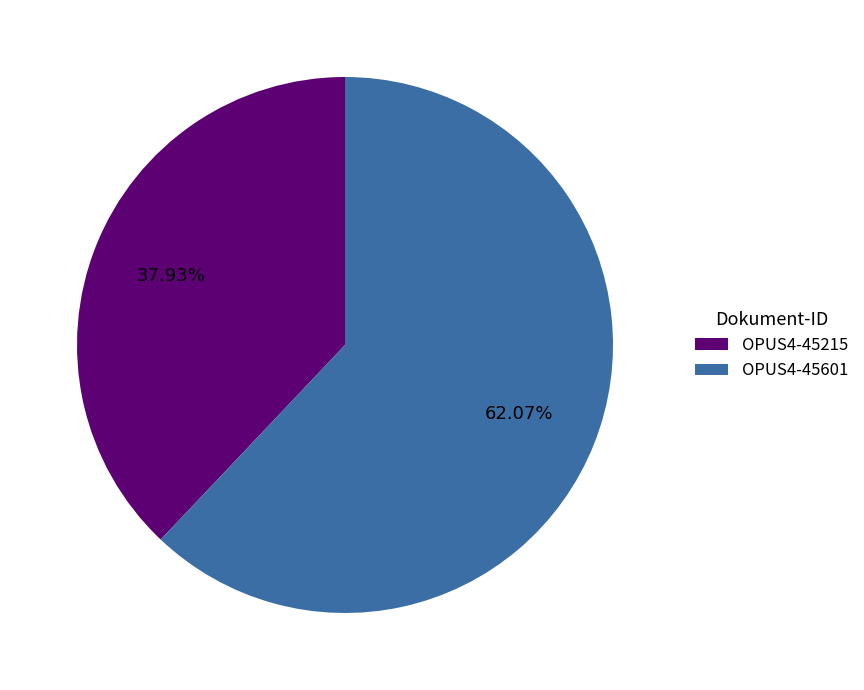

Does any single category account for the majority?

Yes